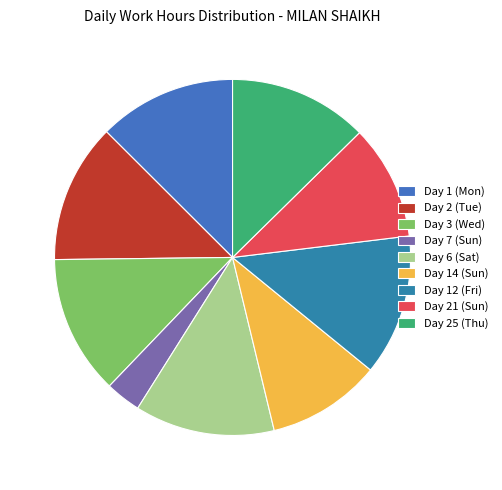

Combined, what portion of the pie is Day 25 (Thu) and Day 12 (Fri)?

25.5%